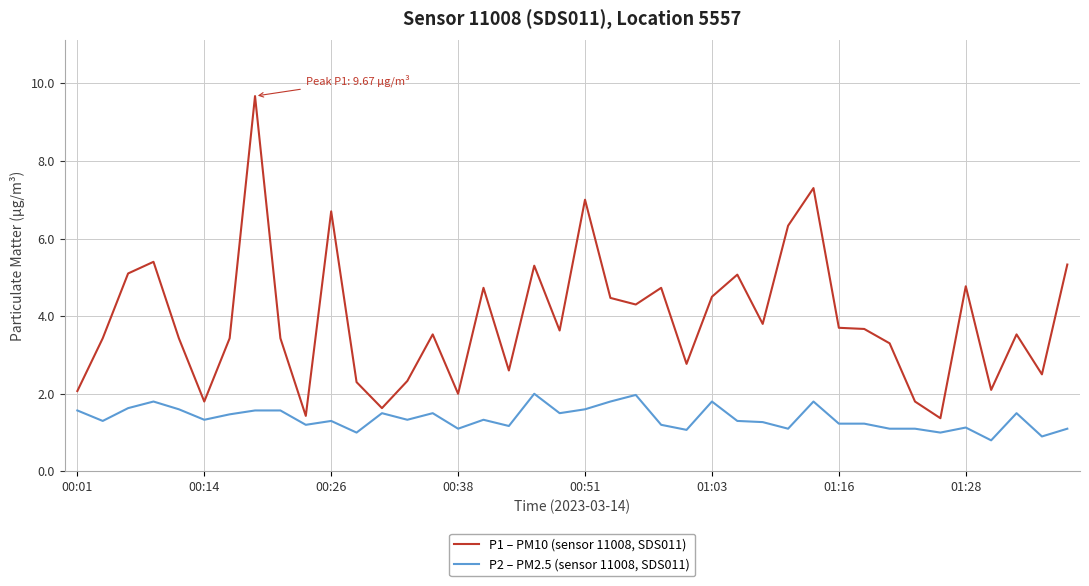

What is the difference between the maximum and minimum values in the P2 – PM2.5 (sensor 11008, SDS011) series?

1.2